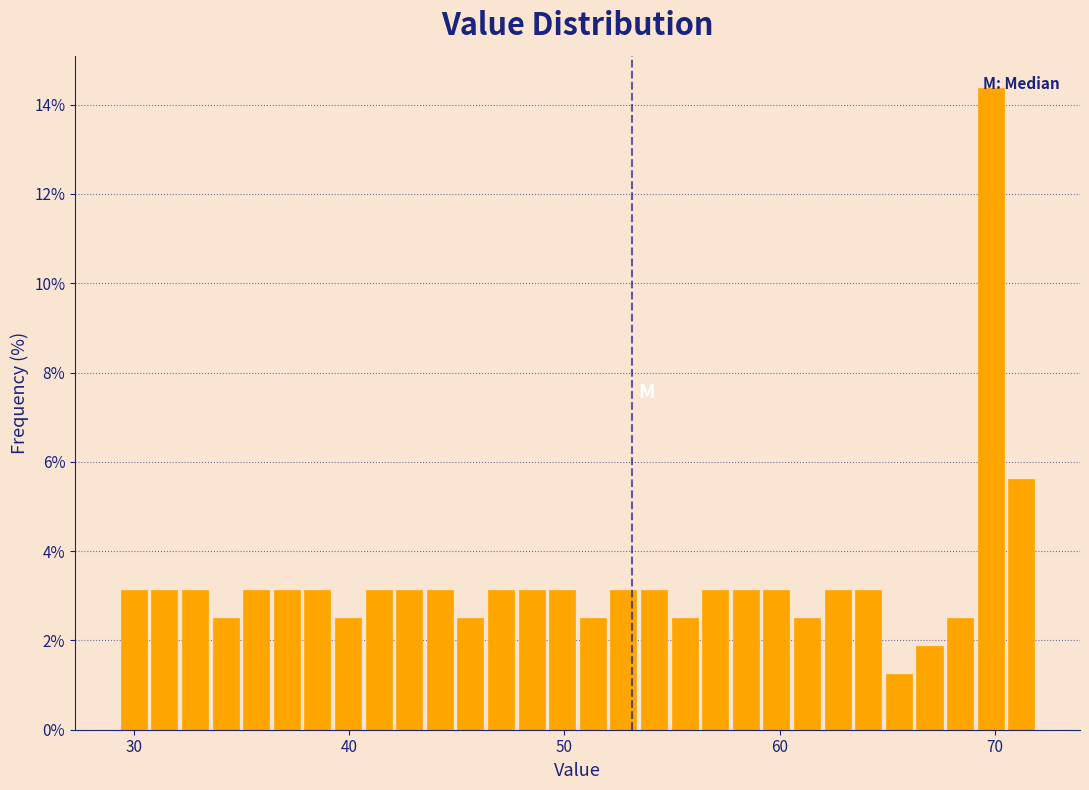

Around what value on the x-axis is the tallest bar? Give the approximate position of its centre, as read against the axis.

70